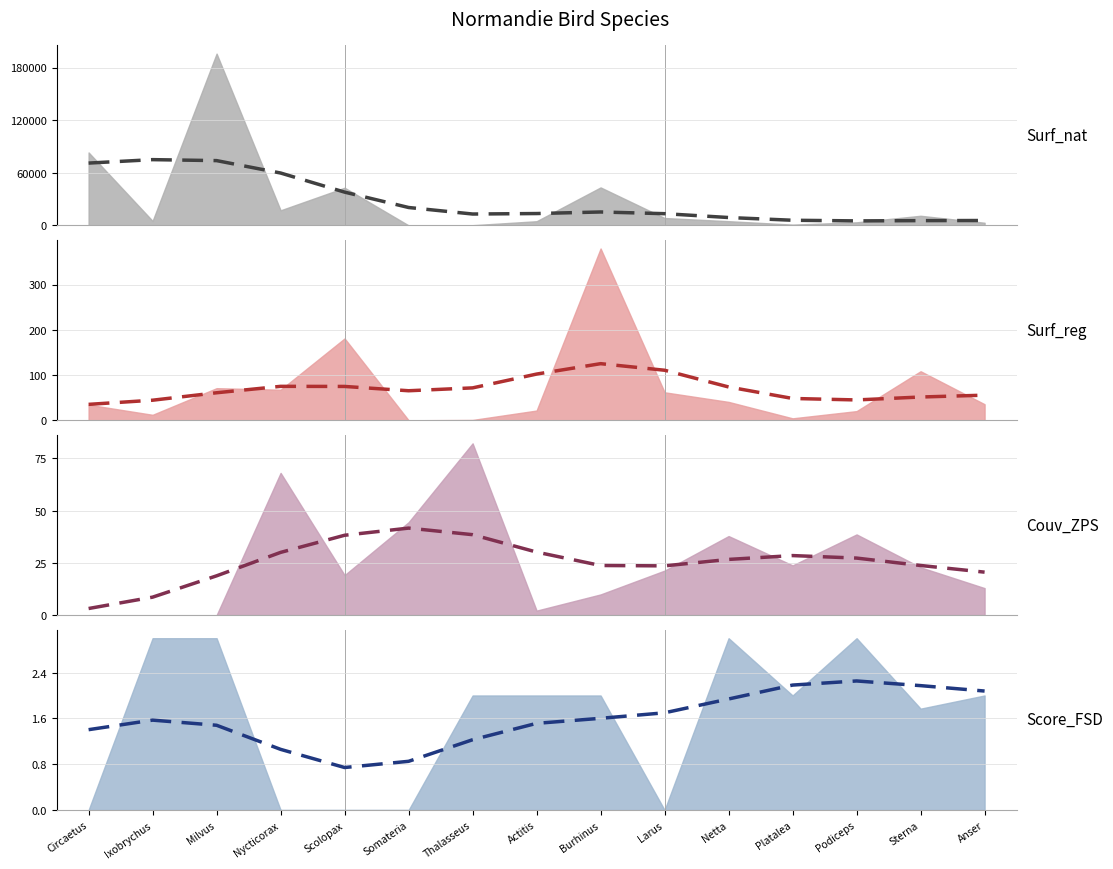

What is the lowest value of the Couv_ZPS_reg (smoothed) series?

3.2